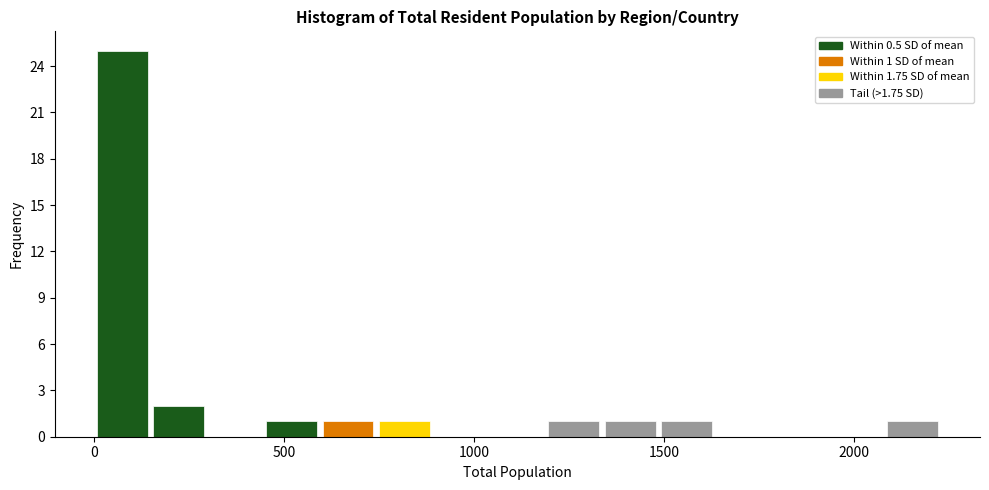

Around what value on the x-axis is the tallest bar? Give the approximate position of its centre, as read against the axis.

50